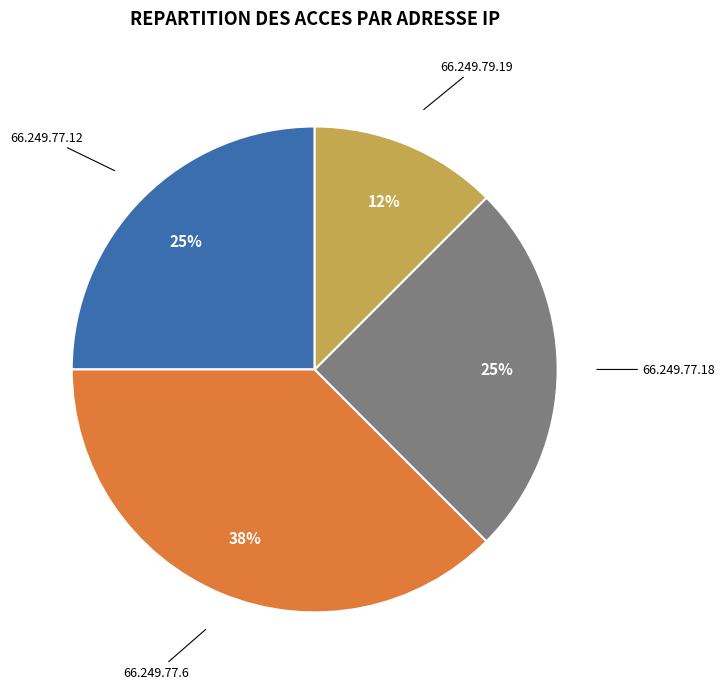

To the nearest percent, what is the average slice percentage?

25%